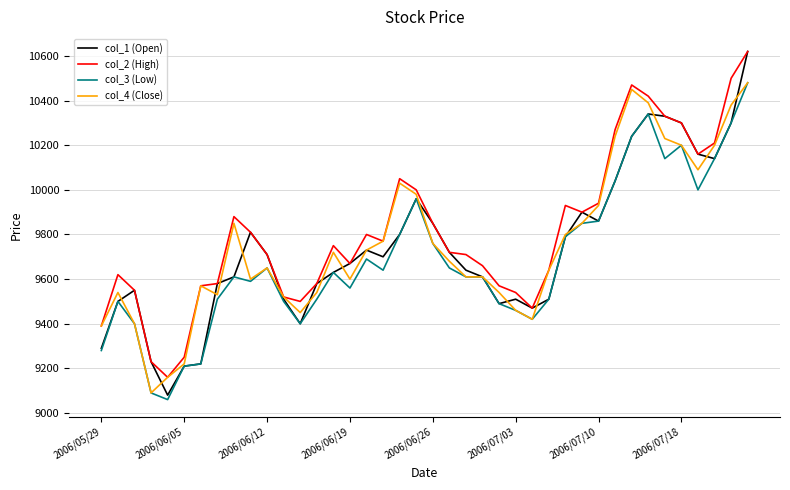

Which series has the widest spread of values?

col_1 (Open)